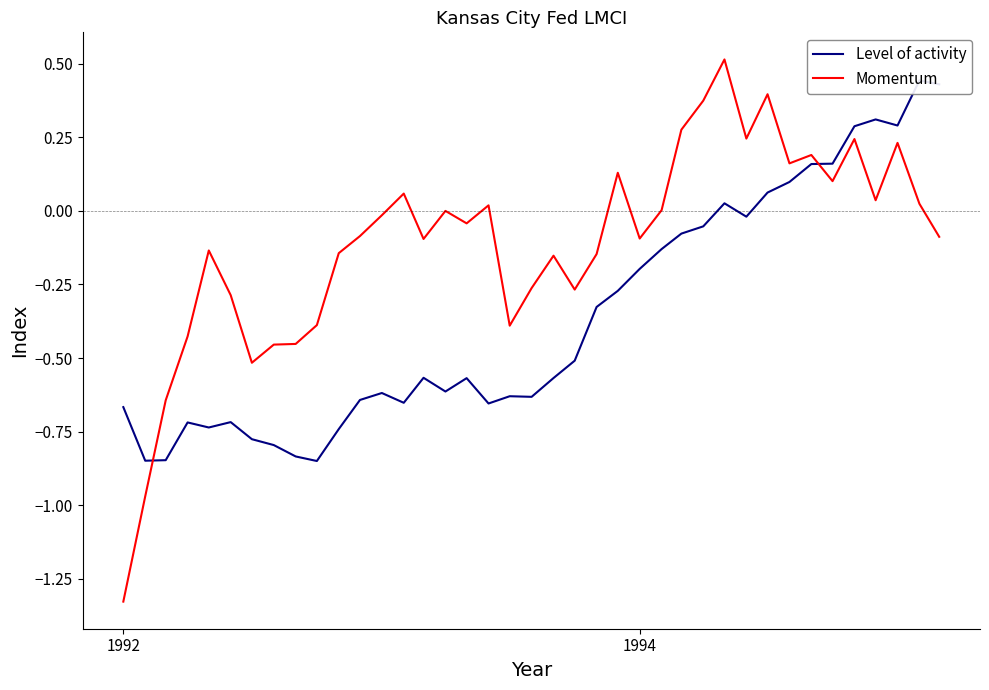

How many lines are shown in the chart?

2